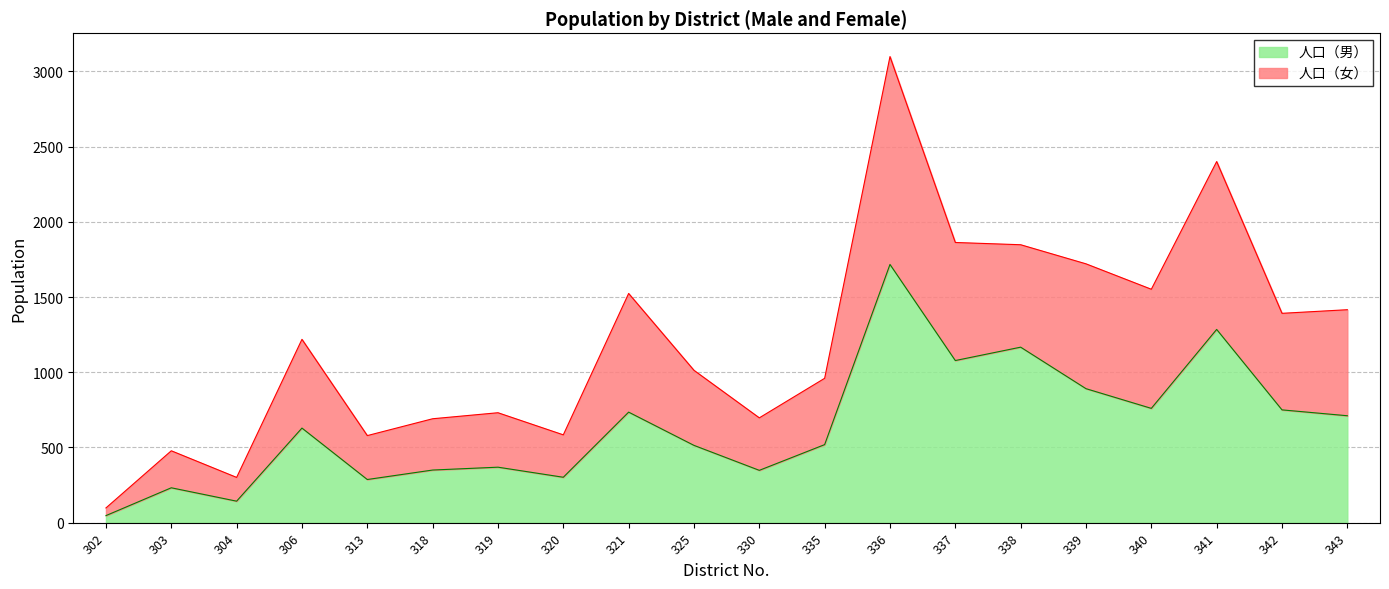

What is the sum of the 人口（男） values at 340 and 341?

2045